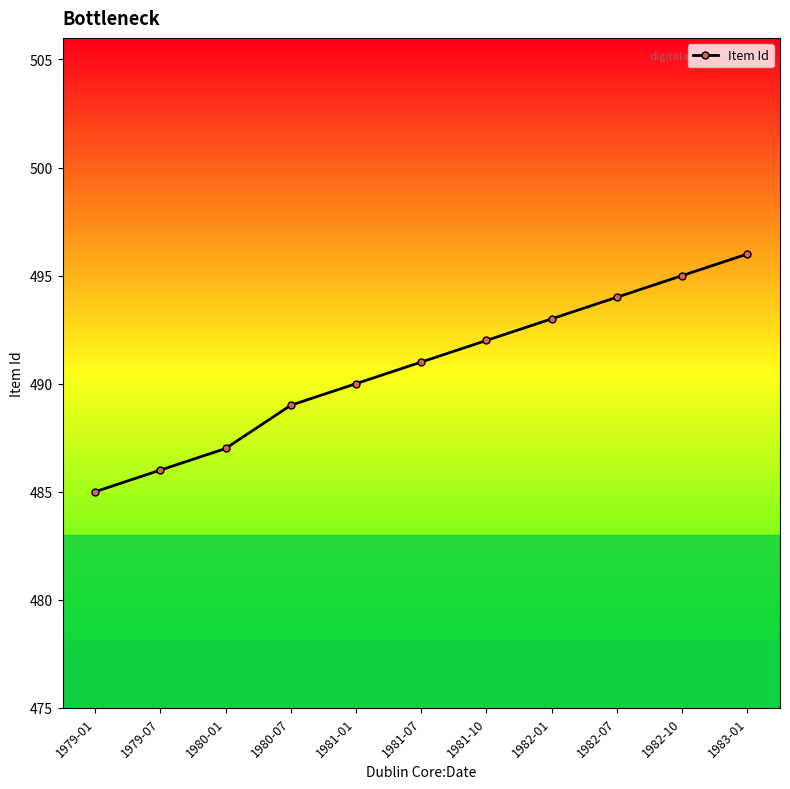

How many categories are shown in the chart?

11